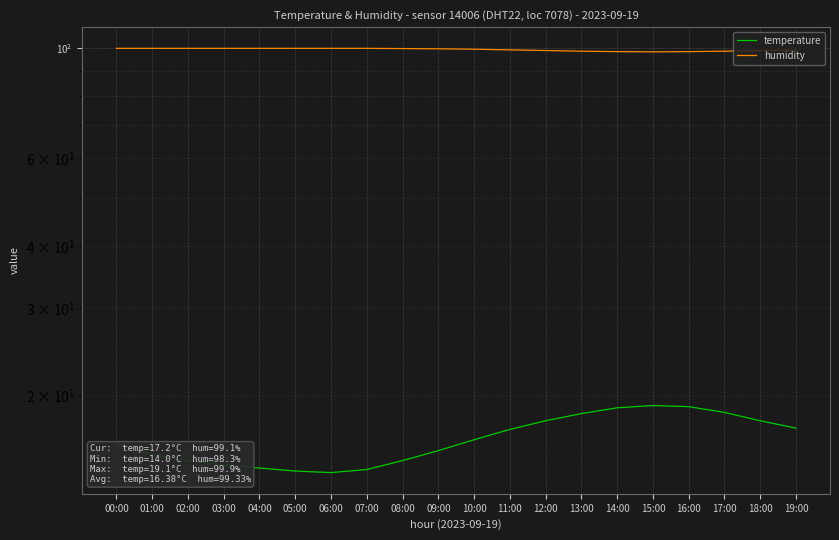

What is the label of the 3rd point from the left?

02:00